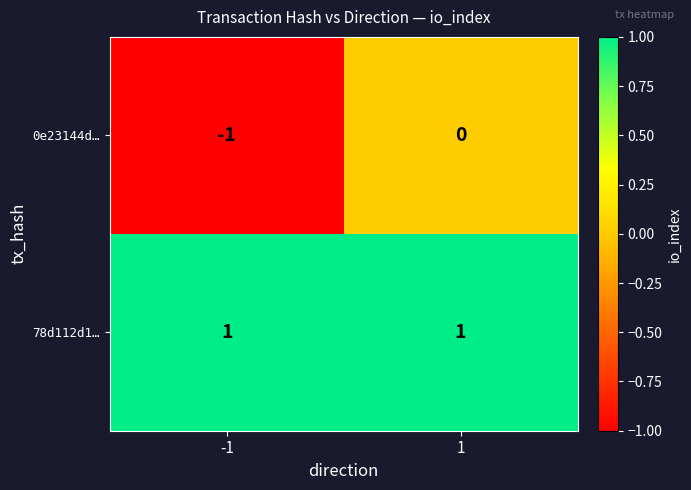

How many data points does each series have?

2